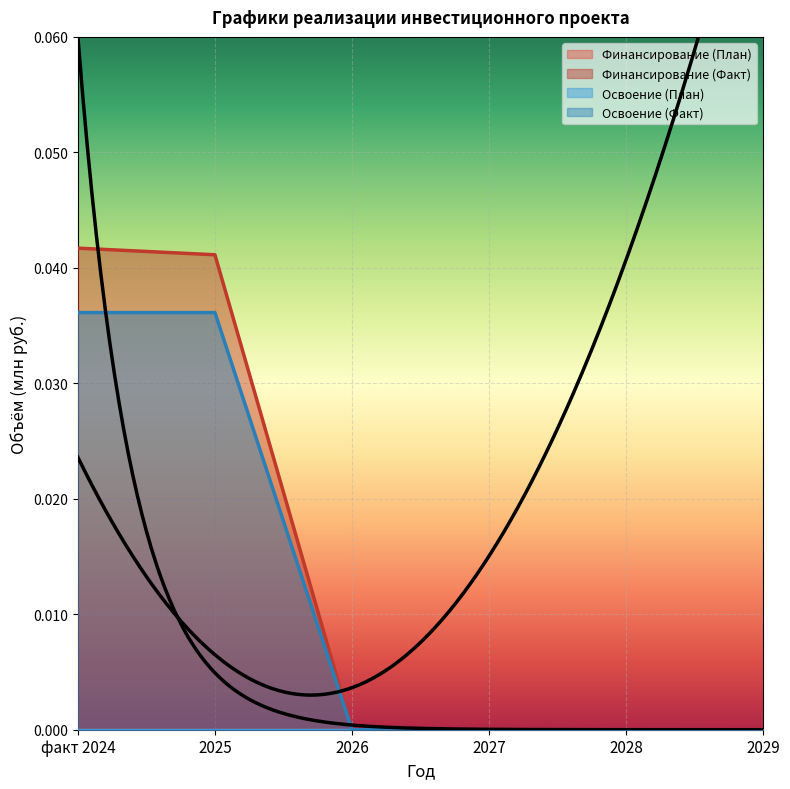

What is the sum of all Освоение (Факт) values?

0.1